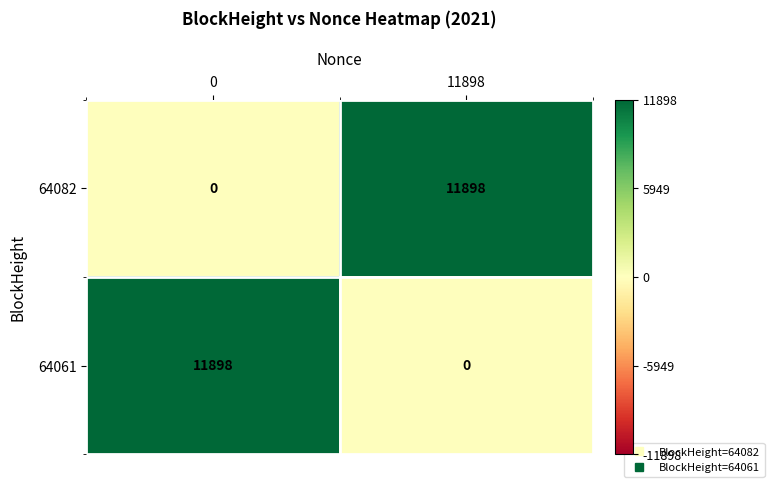

What is the total value across all series at 0?

11898